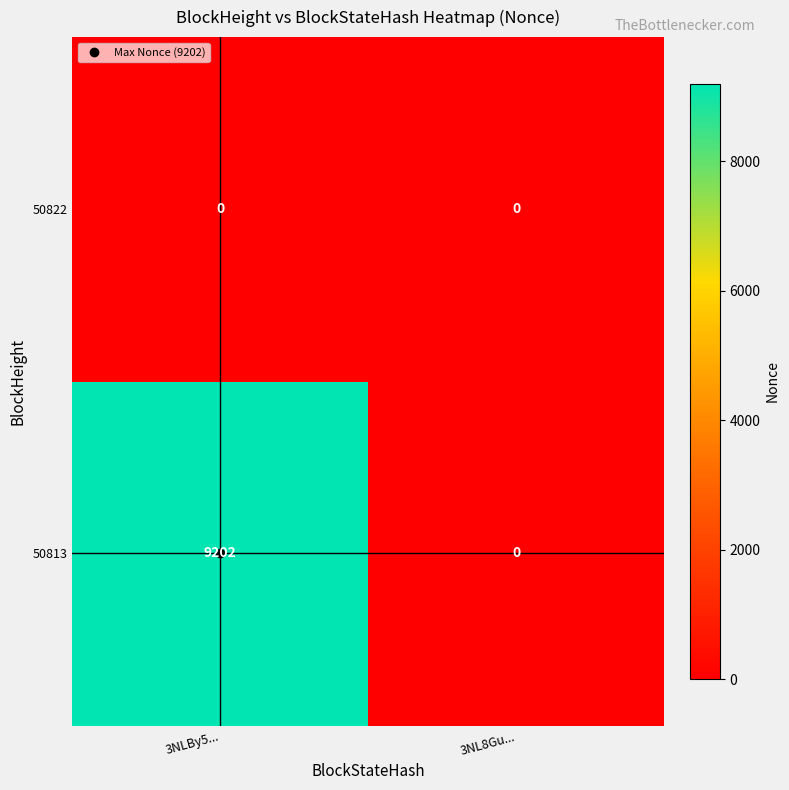

List the series in order of their peak value, highest first.

50813, 50822